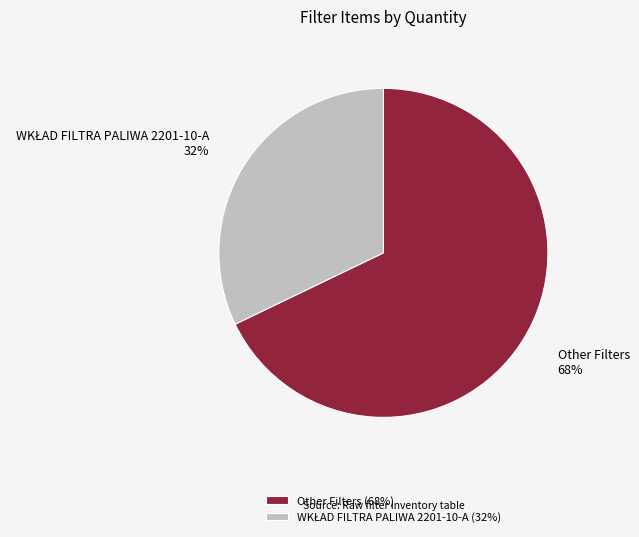

To the nearest percent, what portion does Other Filters represent?

68%